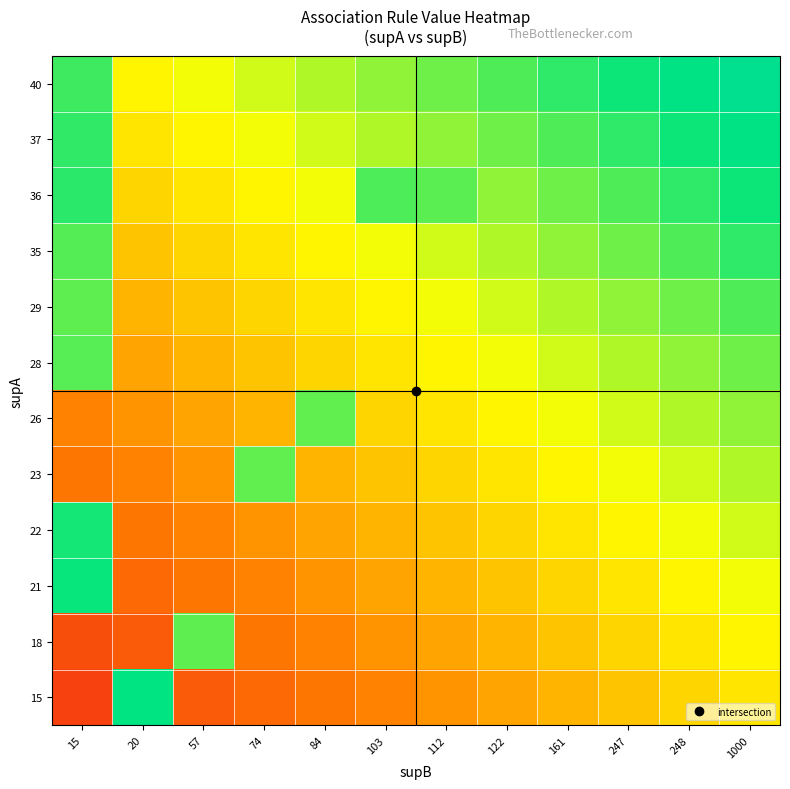

What is the smallest value displayed?

0.1